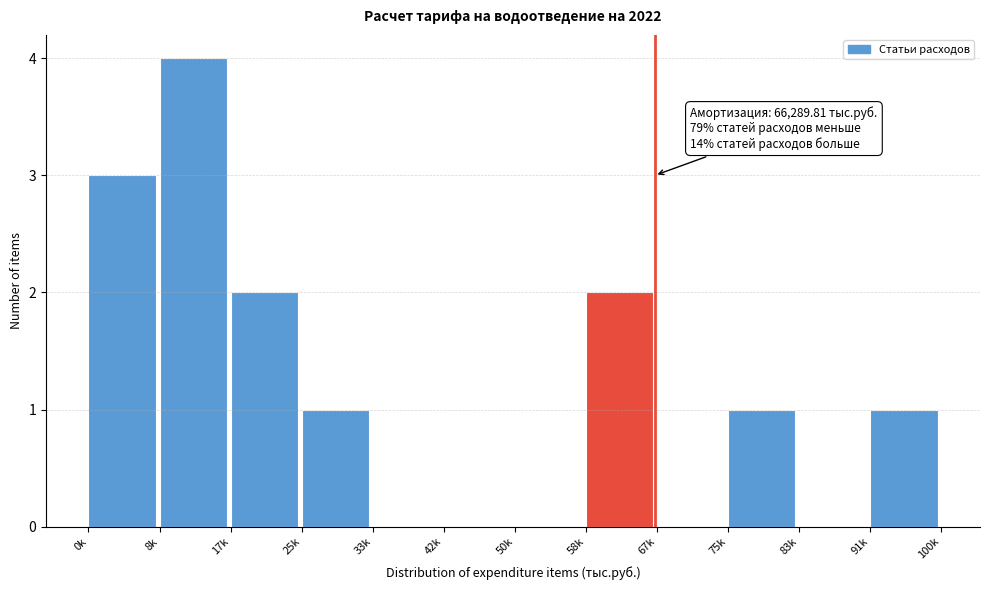

Reading left to right, extract all data points from this chart.

0k=3	8k=4	17k=2	25k=1	33k=0	42k=0	50k=0	58k=2	67k=0	75k=1	83k=0	91k=1